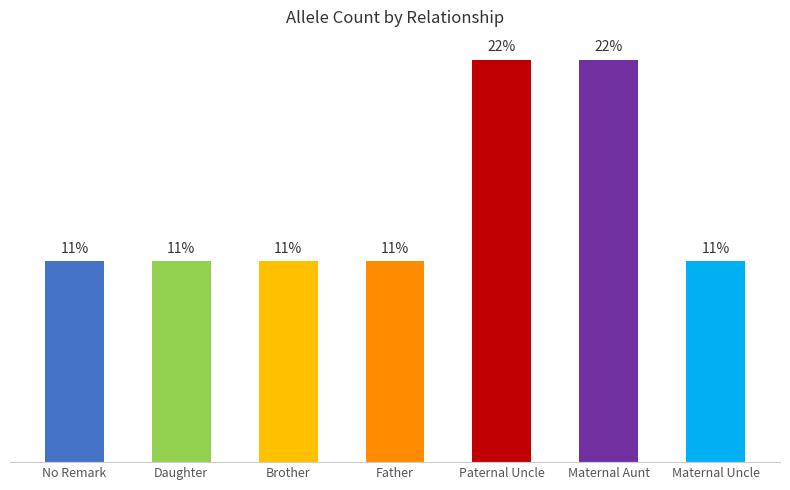

Rank the categories by value from highest to lowest.

Paternal Uncle, Maternal Aunt, No Remark, Daughter, Brother, Father, Maternal Uncle